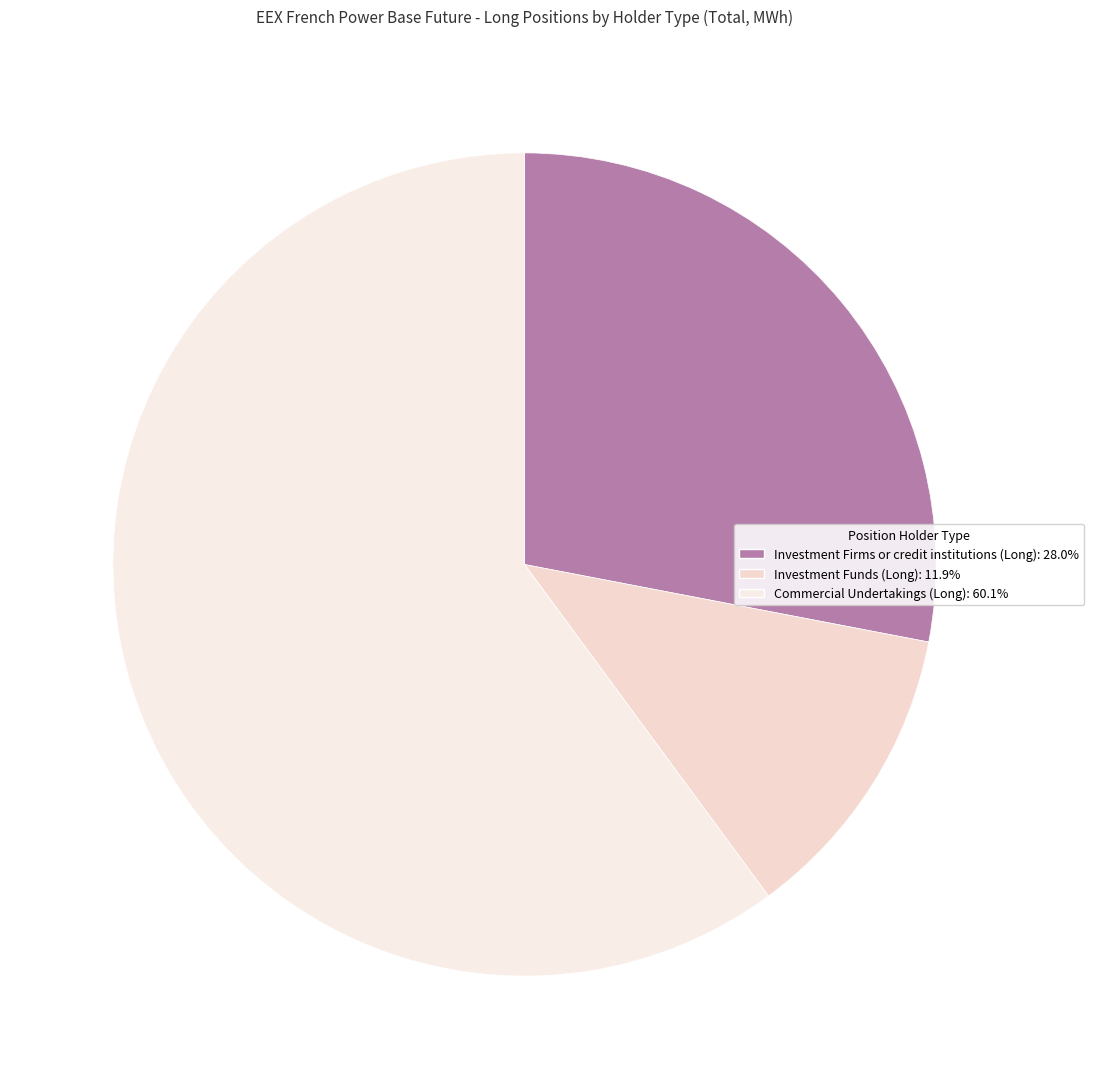

Approximately how many times larger is the value at Commercial Undertakings (Long) compared to Investment Firms or credit institutions (Long)?

2.1